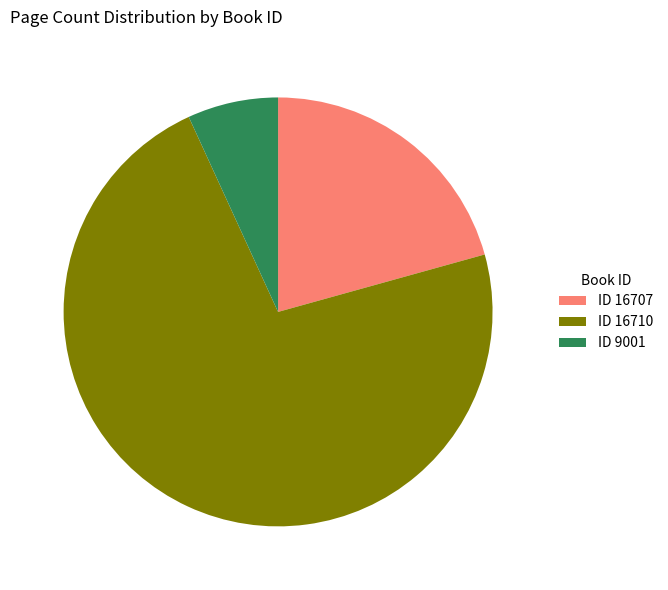

Combined, do ID 16710 and ID 16707 account for over 50%?

Yes